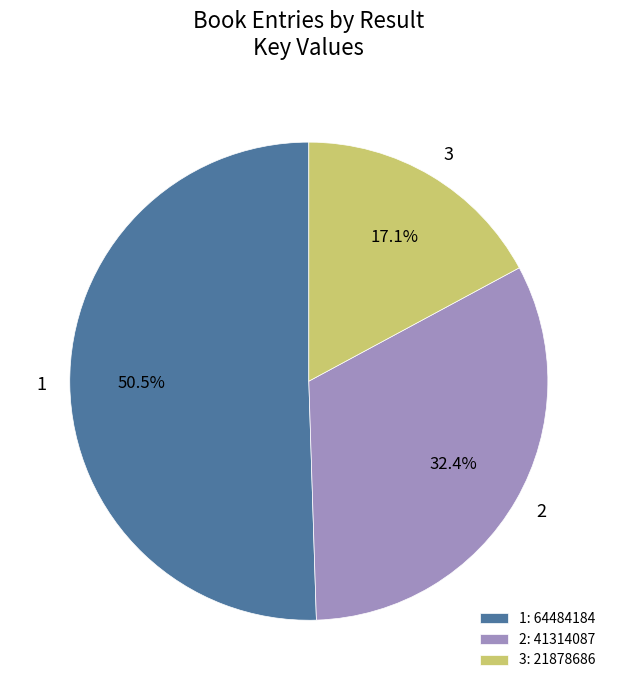

What is the ratio of the value at 2 to the value at 3?

1.9